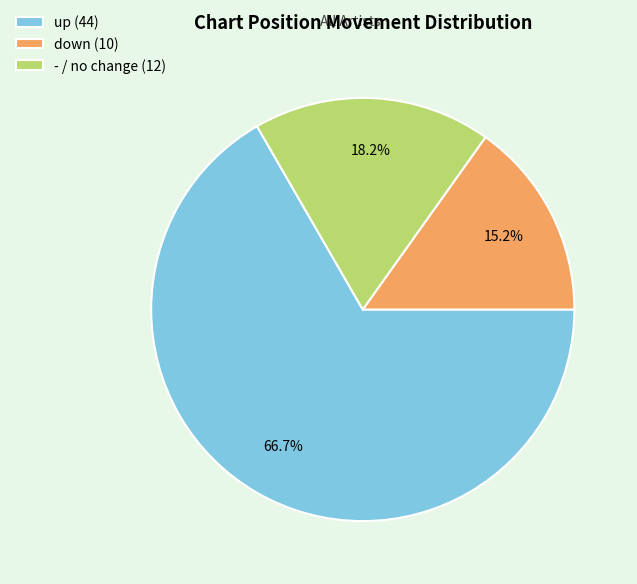

What is the largest slice in the pie chart?

up